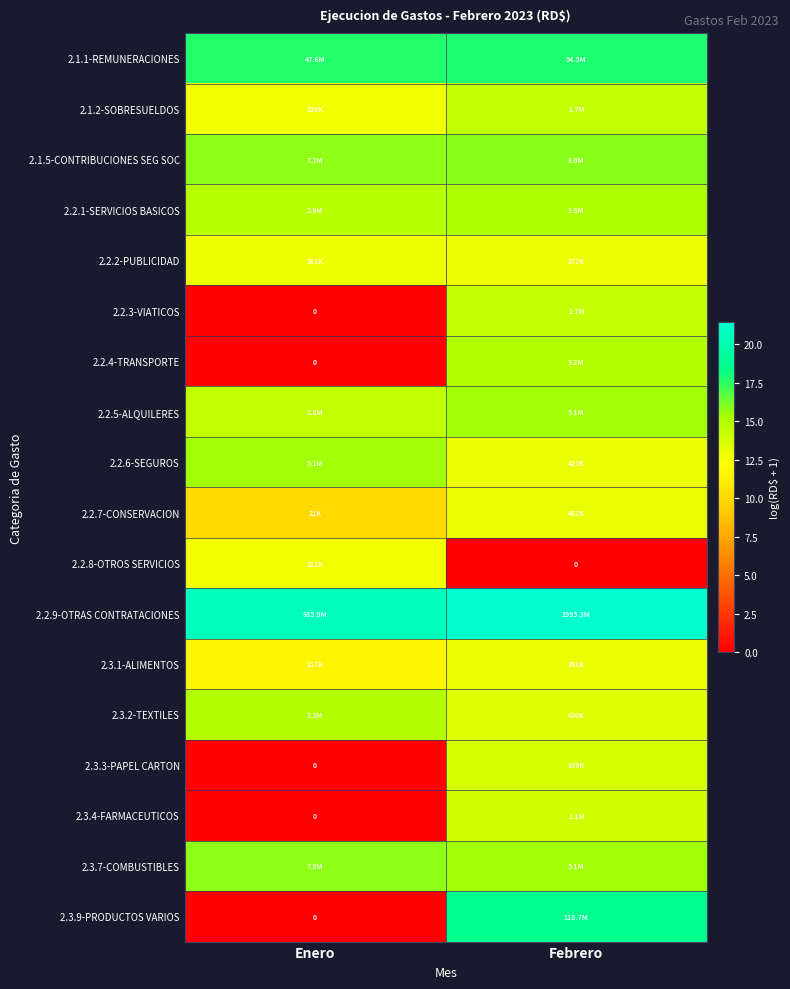

What is the average value of the 2.3.7-COMBUSTIBLES series?

15.6